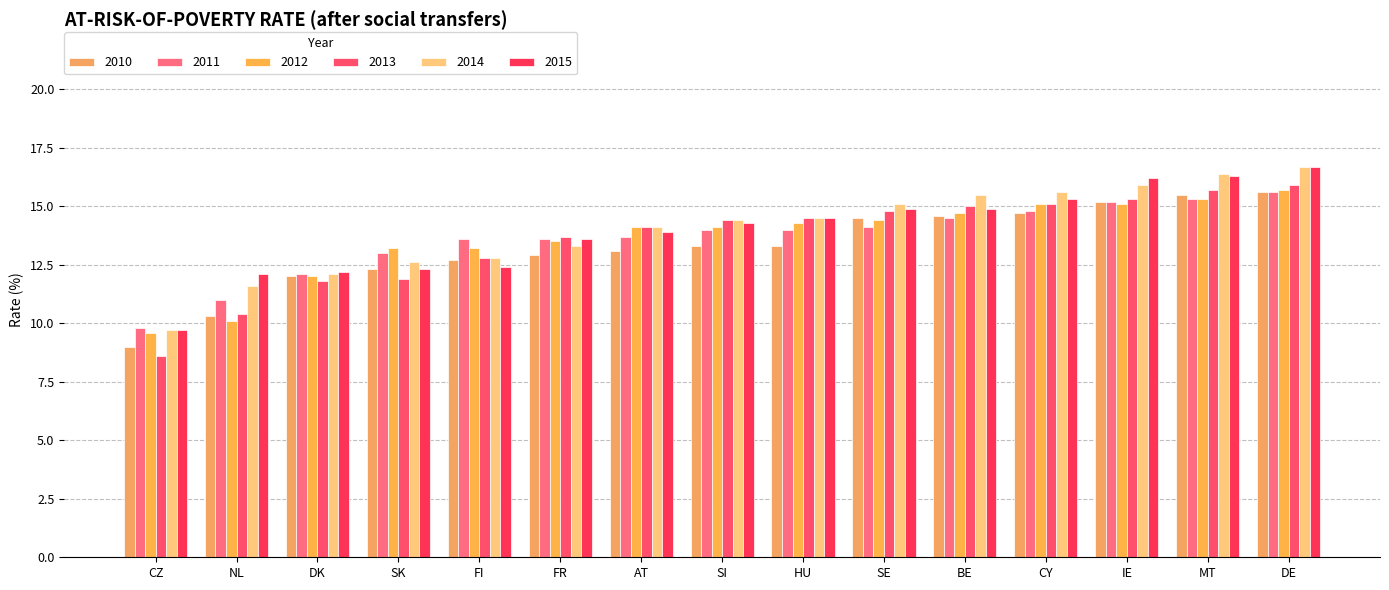

Is it true that 2015 equals 5.4 at SE?

False